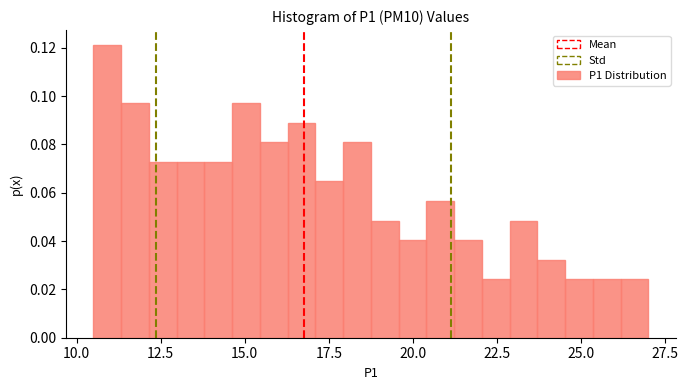

Around what value on the x-axis is the tallest bar? Give the approximate position of its centre, as read against the axis.

11.0